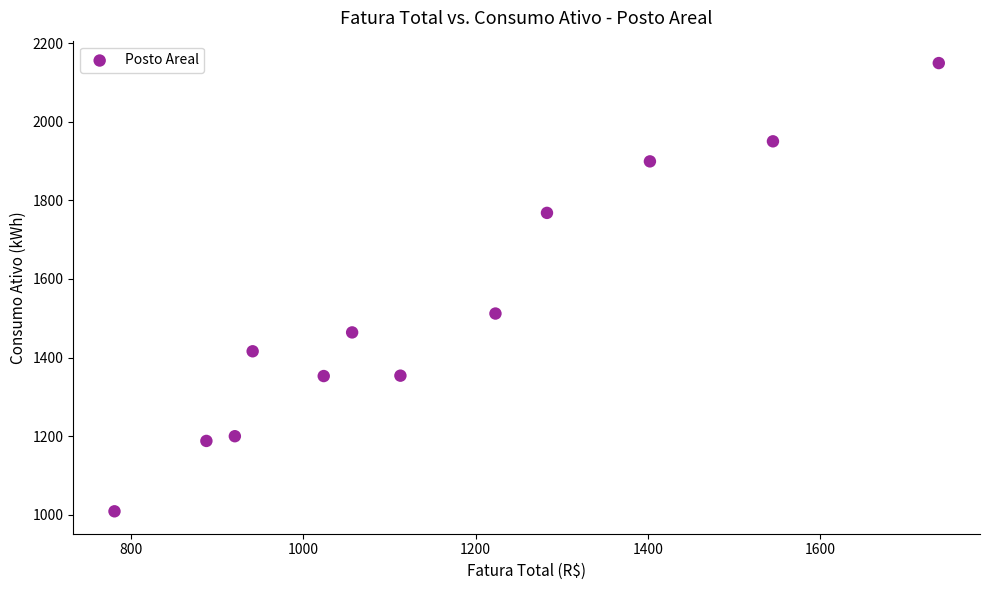

What is the average Y value?

1522